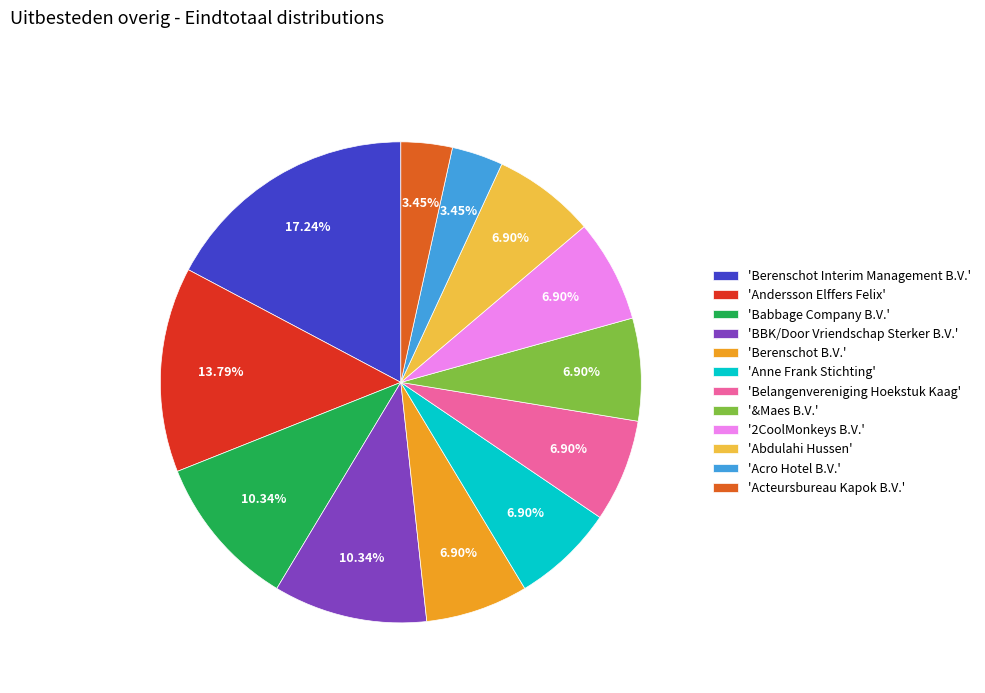

Between 'Babbage Company B.V.' and 'Berenschot Interim Management B.V.', which is larger?

'Berenschot Interim Management B.V.'